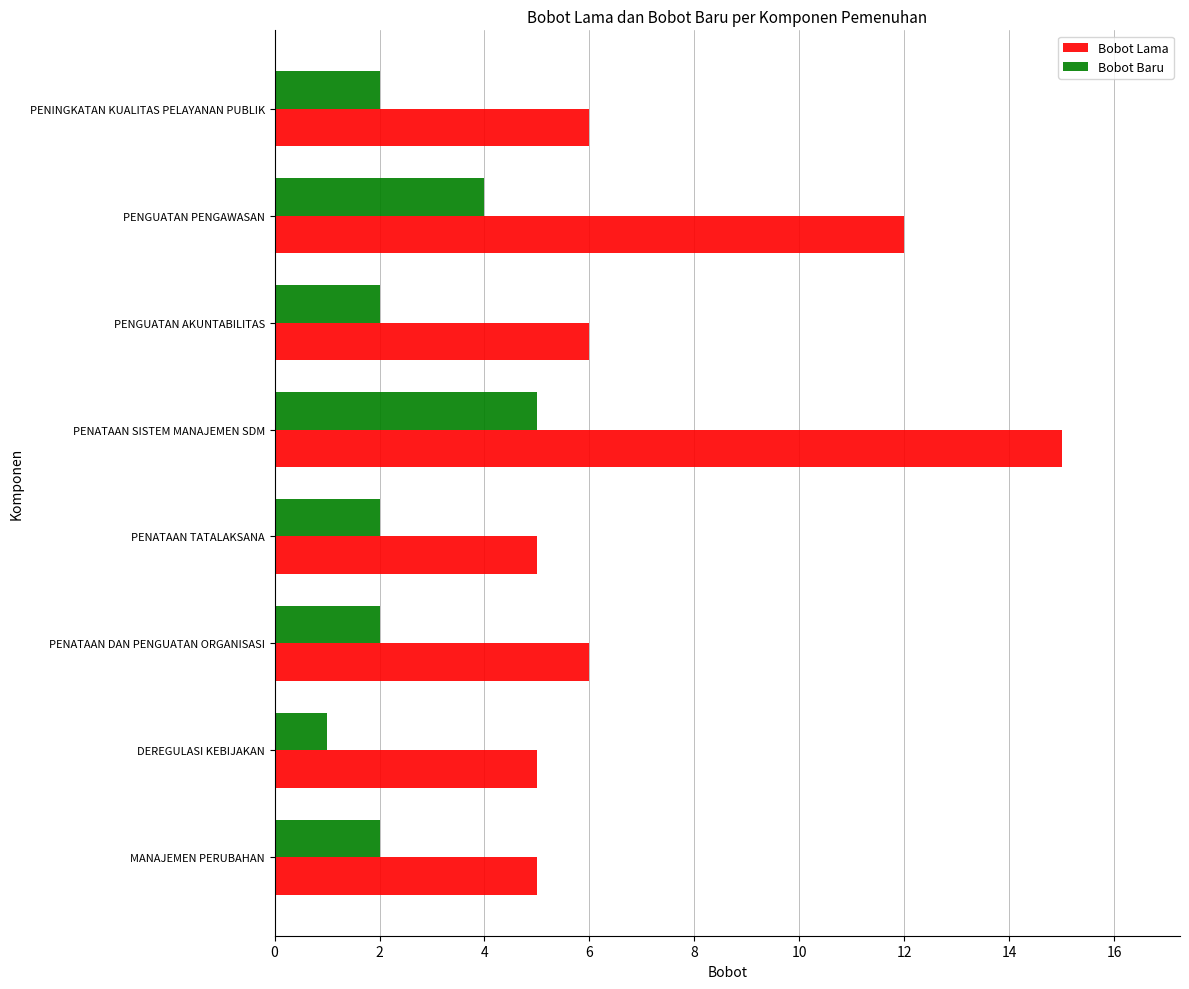

True or false: Bobot Lama has a value of 8 at DEREGULASI KEBIJAKAN.

False